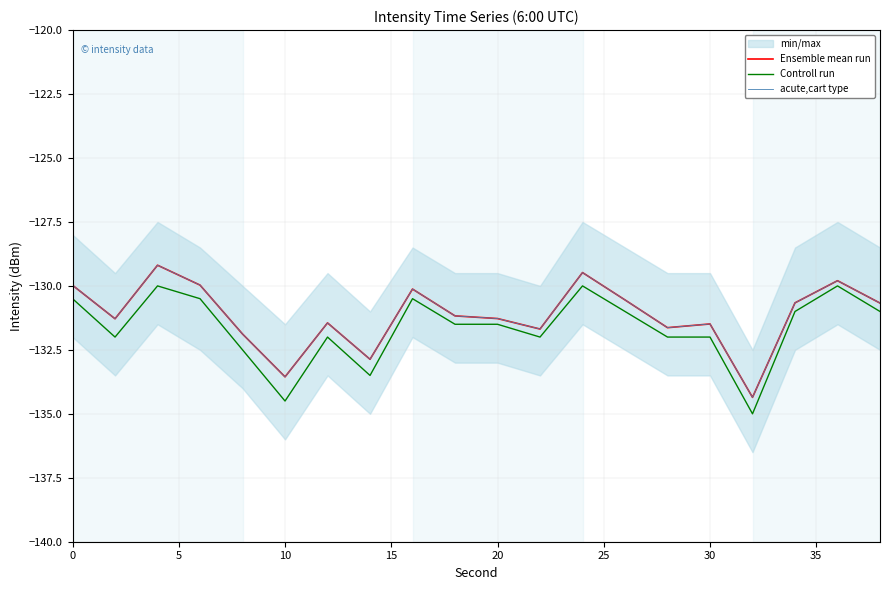

At how many categories does at least one series exceed -132?

17